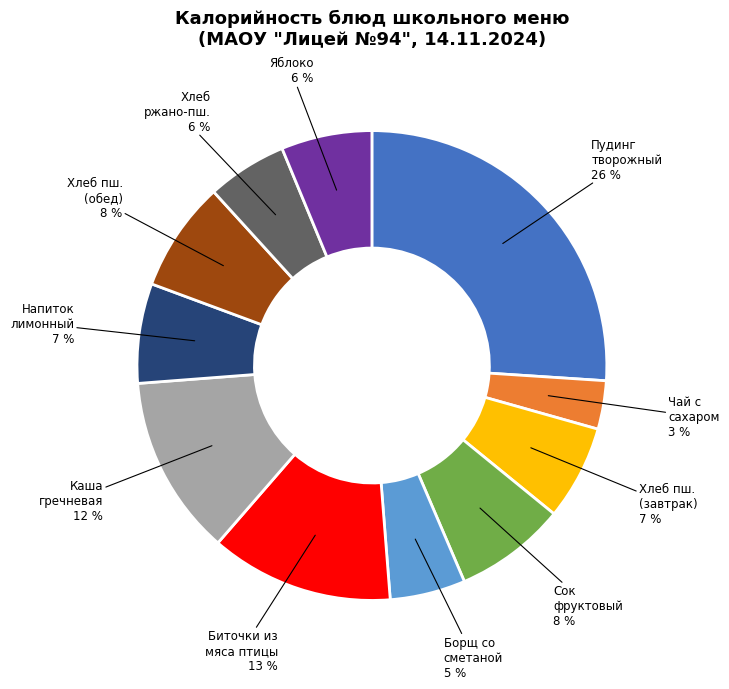

Is there a majority slice in this chart?

No